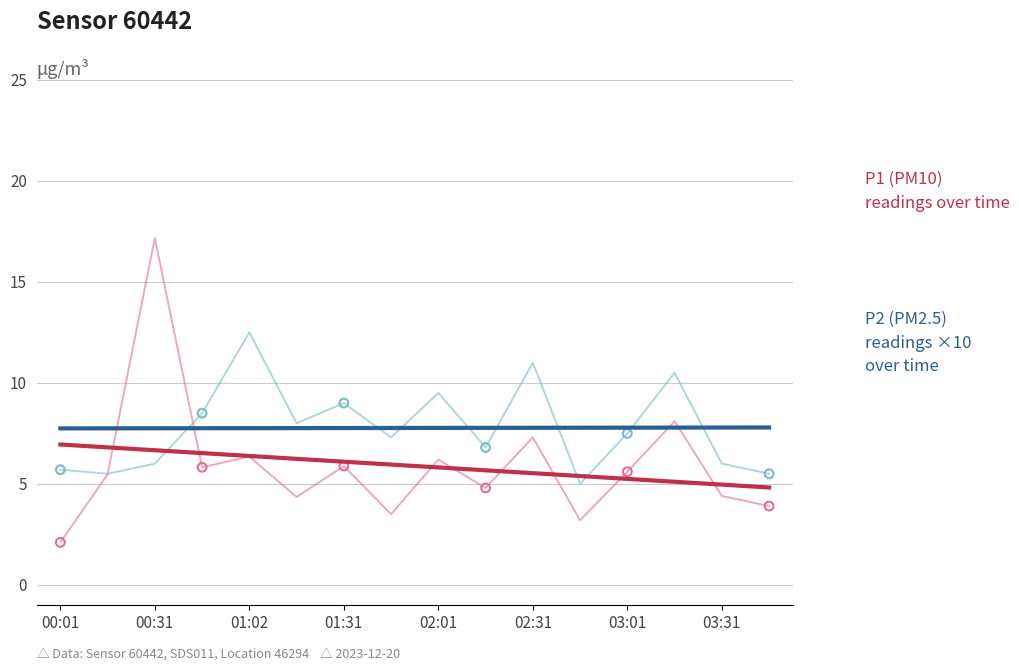

What is the smallest value displayed?

2.1